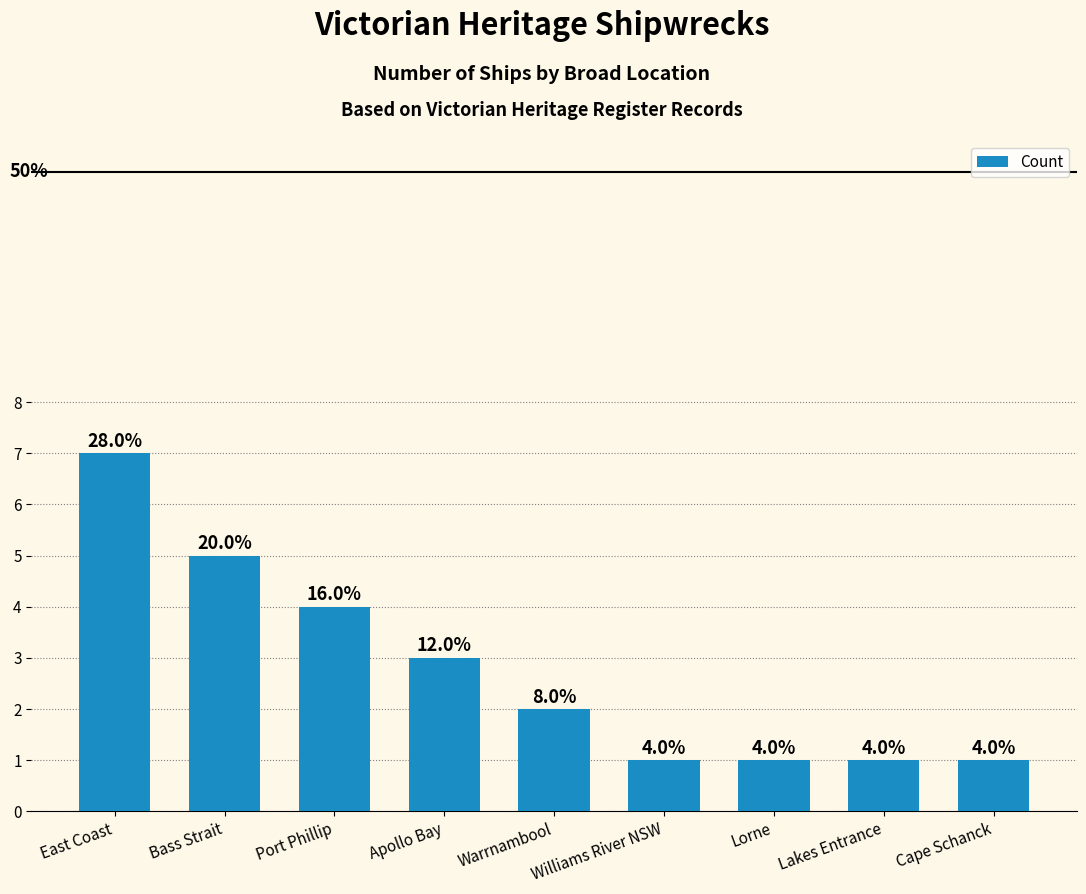

How many bars are there in total?

9